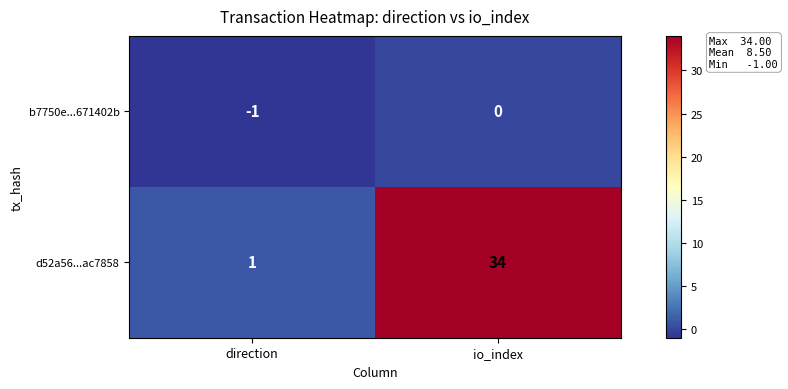

Between direction and io_index, which series saw the biggest shift?

d52a56...ac7858